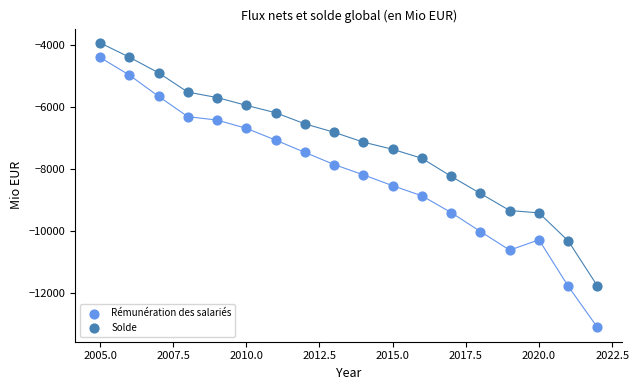

What is the X range (max minus min) for the scatter plot?

17.0